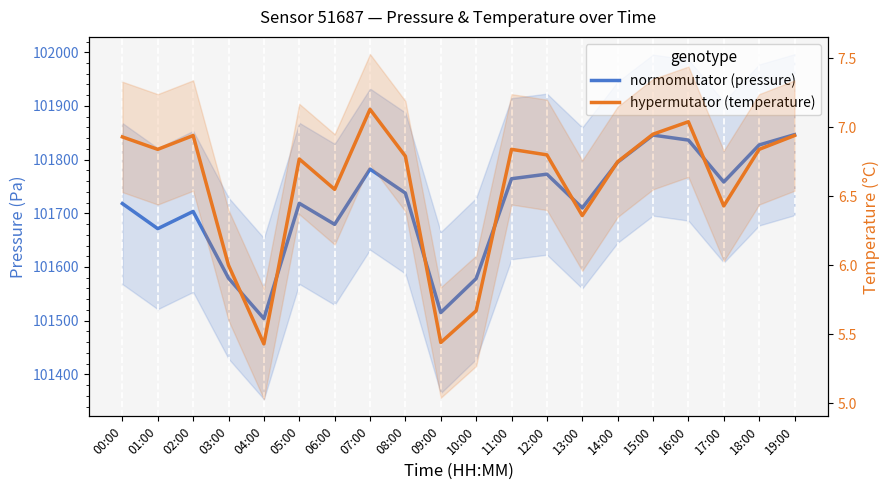

What is the smallest value displayed?

5.4